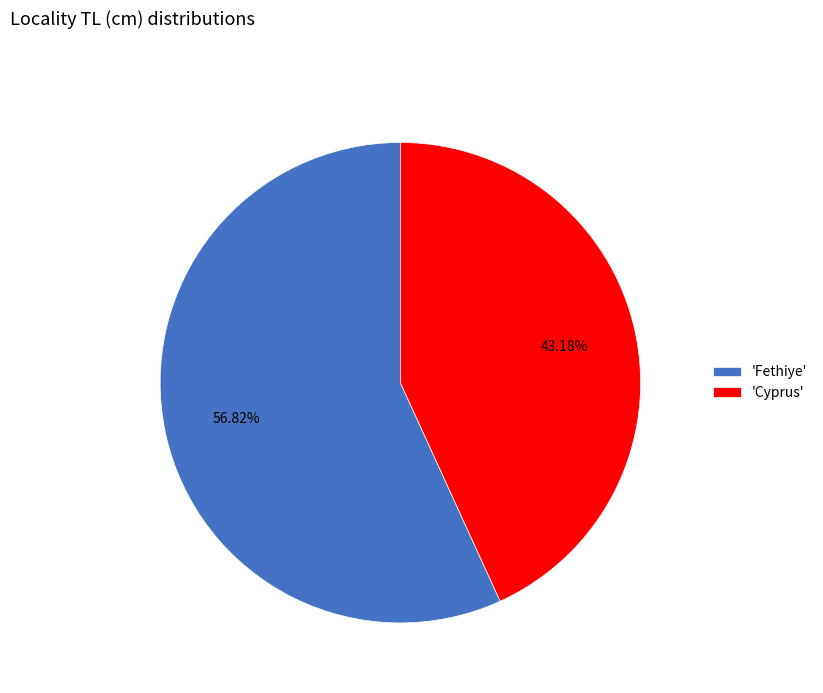

Is there any slice that represents more than half of the pie?

Yes